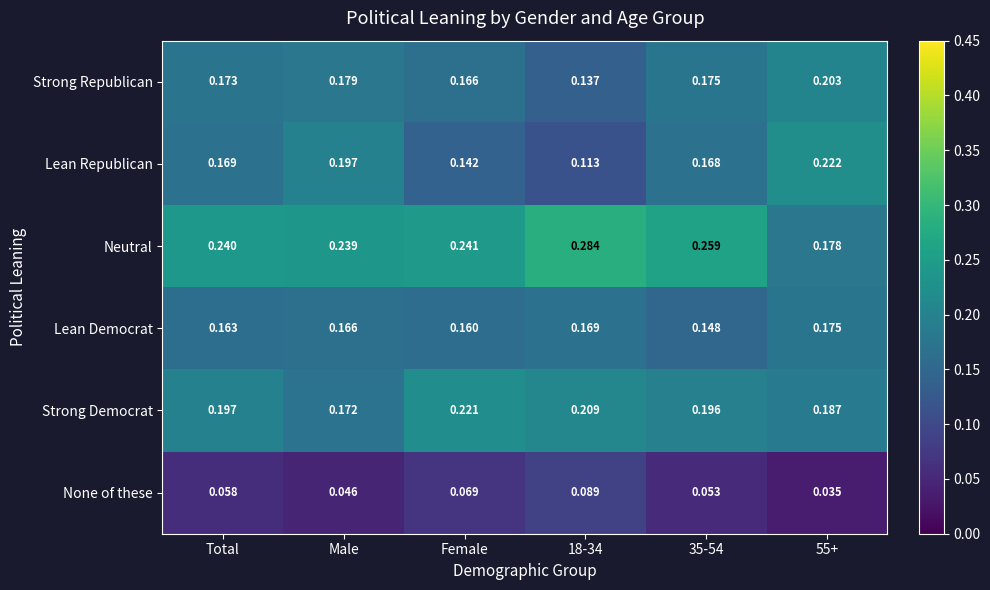

Rank the series by their maximum value, from highest to lowest.

Neutral, Lean Republican, Strong Democrat, Strong Republican, Lean Democrat, None of these